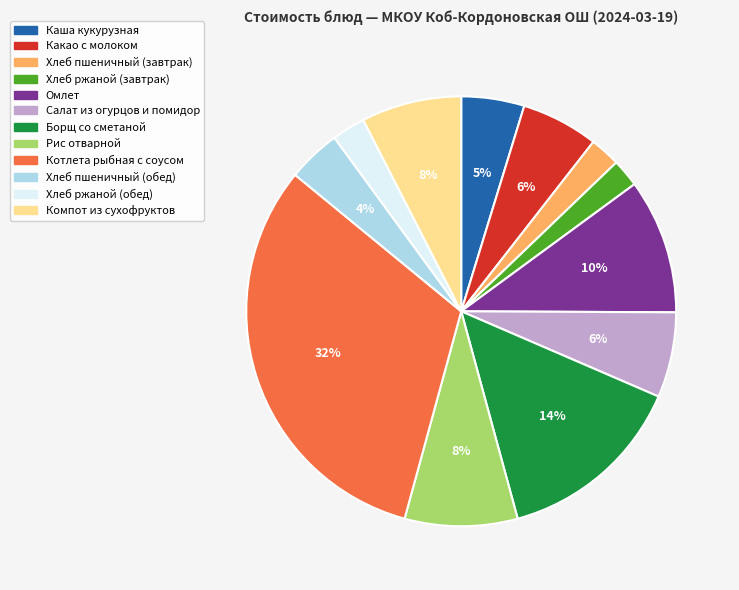

Does Хлеб ржаной (обед) account for over 50% of the chart?

No